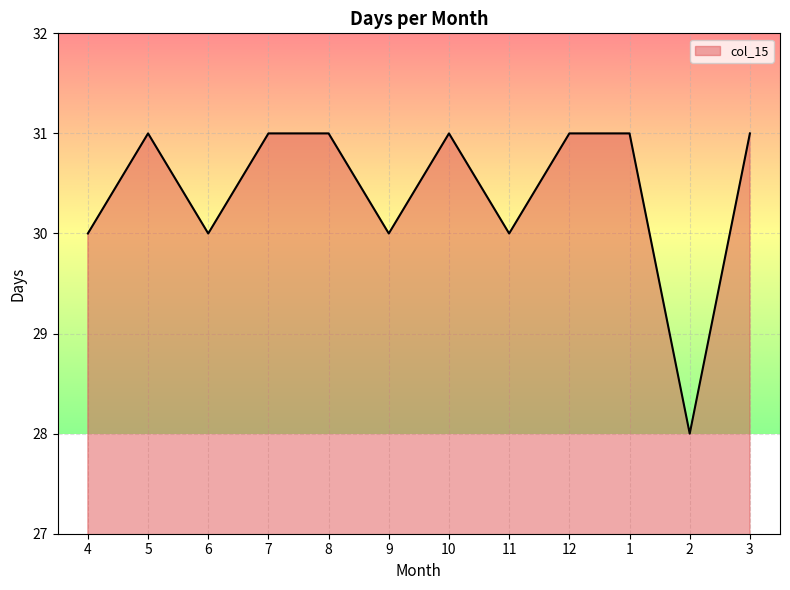

Reading right to left, what are all the values shown in this chart?

3=31	2=28	1=31	12=31	11=30	10=31	9=30	8=31	7=31	6=30	5=31	4=30